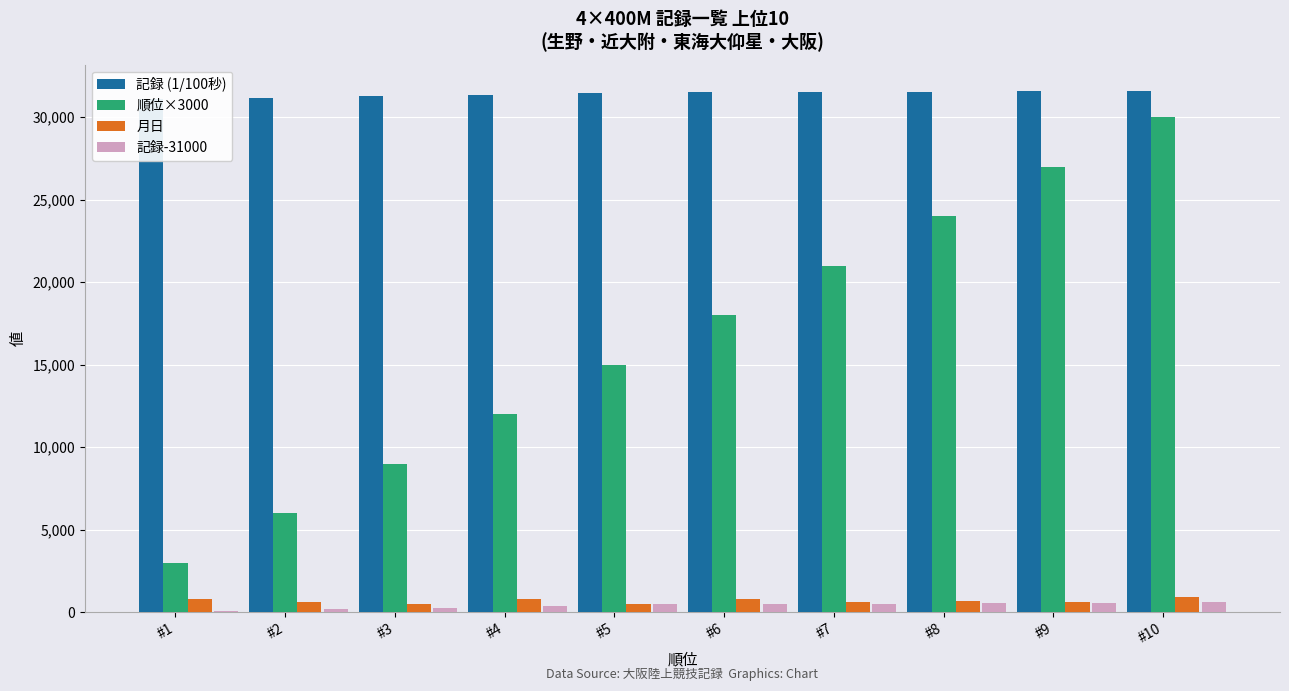

Which category has the lowest value in the 記録-31000 series?

#1